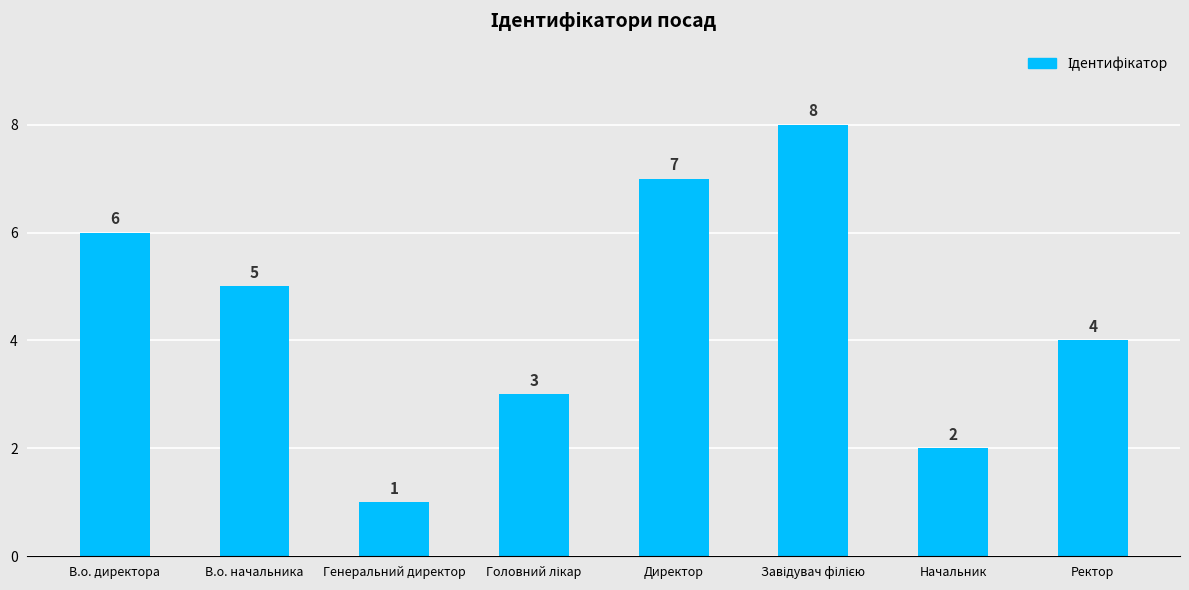

Approximately how many times larger is the value at Генеральний директор compared to Директор?

0.1